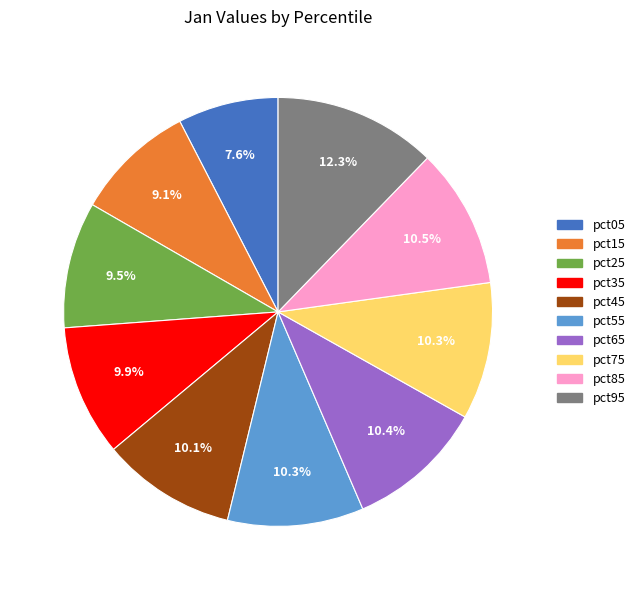

Combined, do pct45 and pct35 account for over 50%?

No